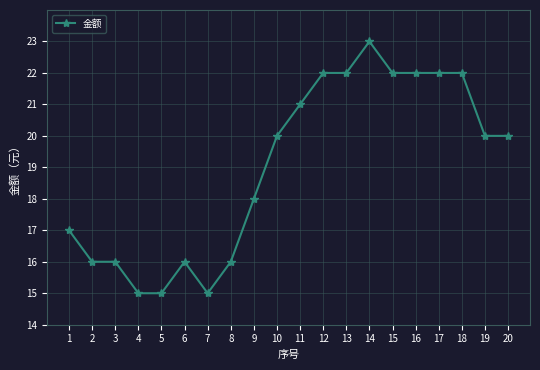

What is the approximate value at 3?

16